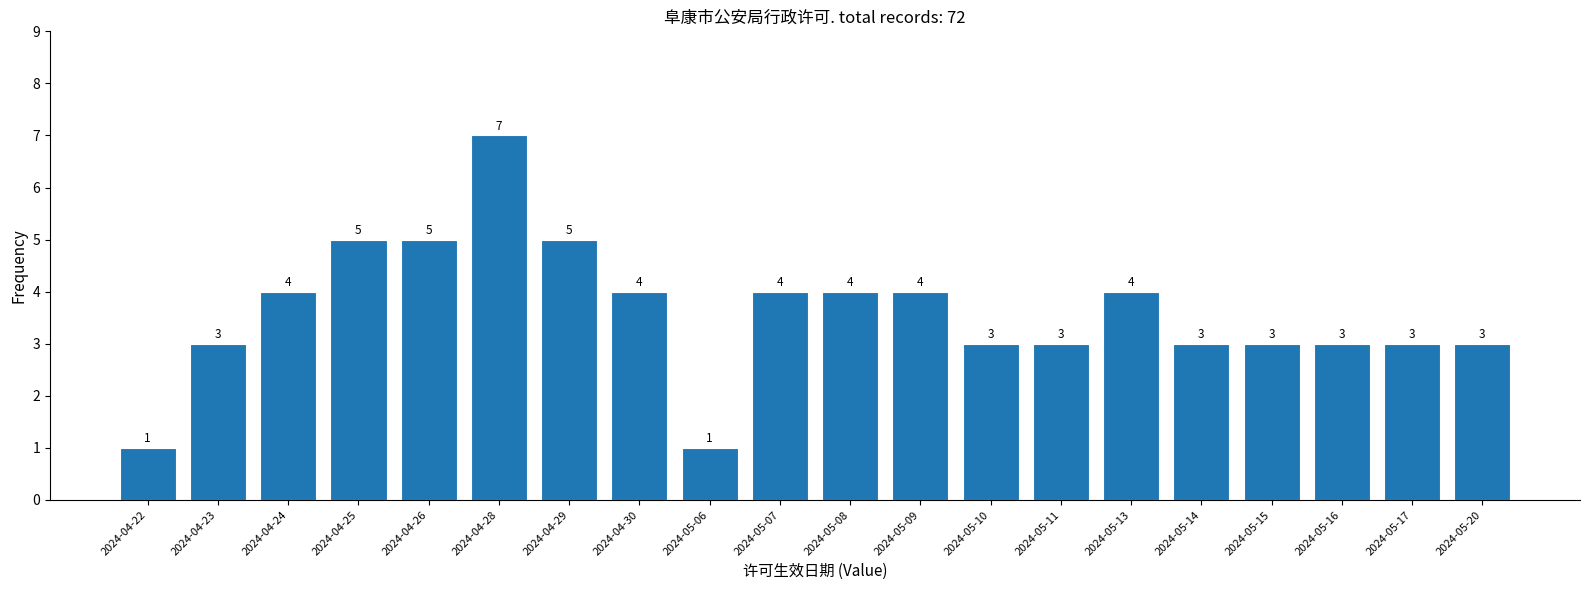

Reading left to right, list all the values displayed in this chart.

1	3	4	5	5	7	5	4	1	4	4	4	3	3	4	3	3	3	3	3